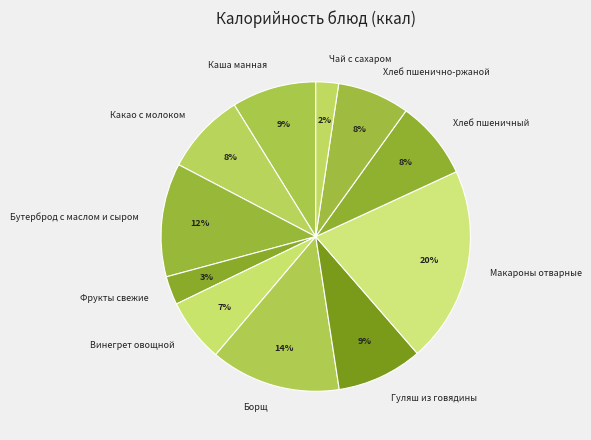

To the nearest percent, what portion does Винегрет овощной represent?

7%